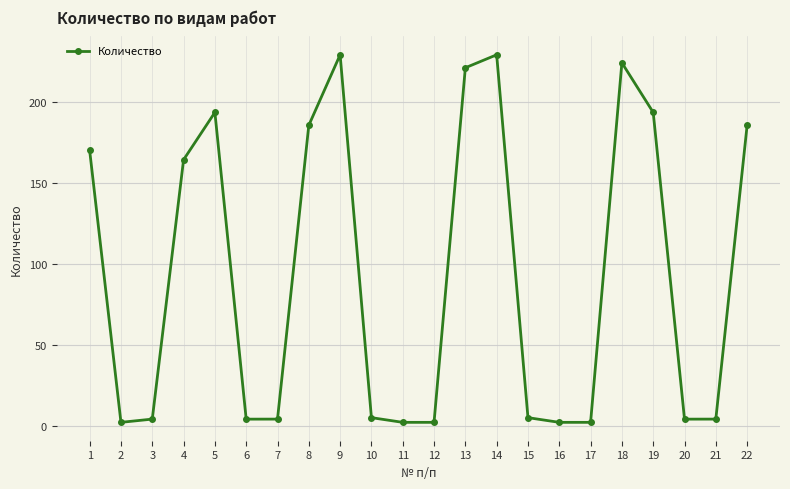

What is the smallest value displayed?

2.0